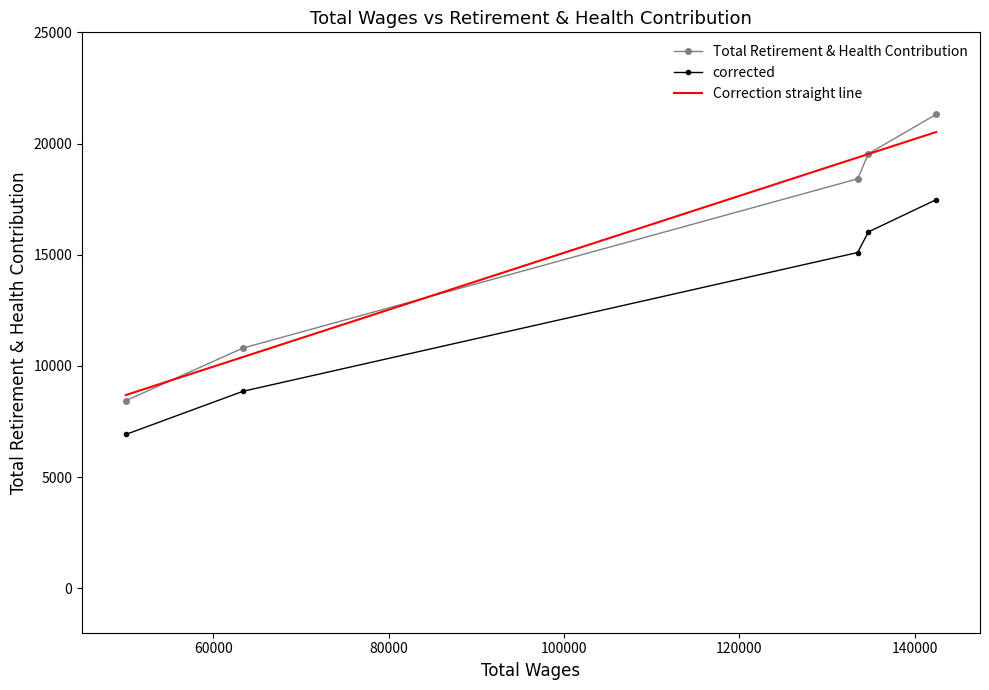

How many distinct data groups are displayed?

3